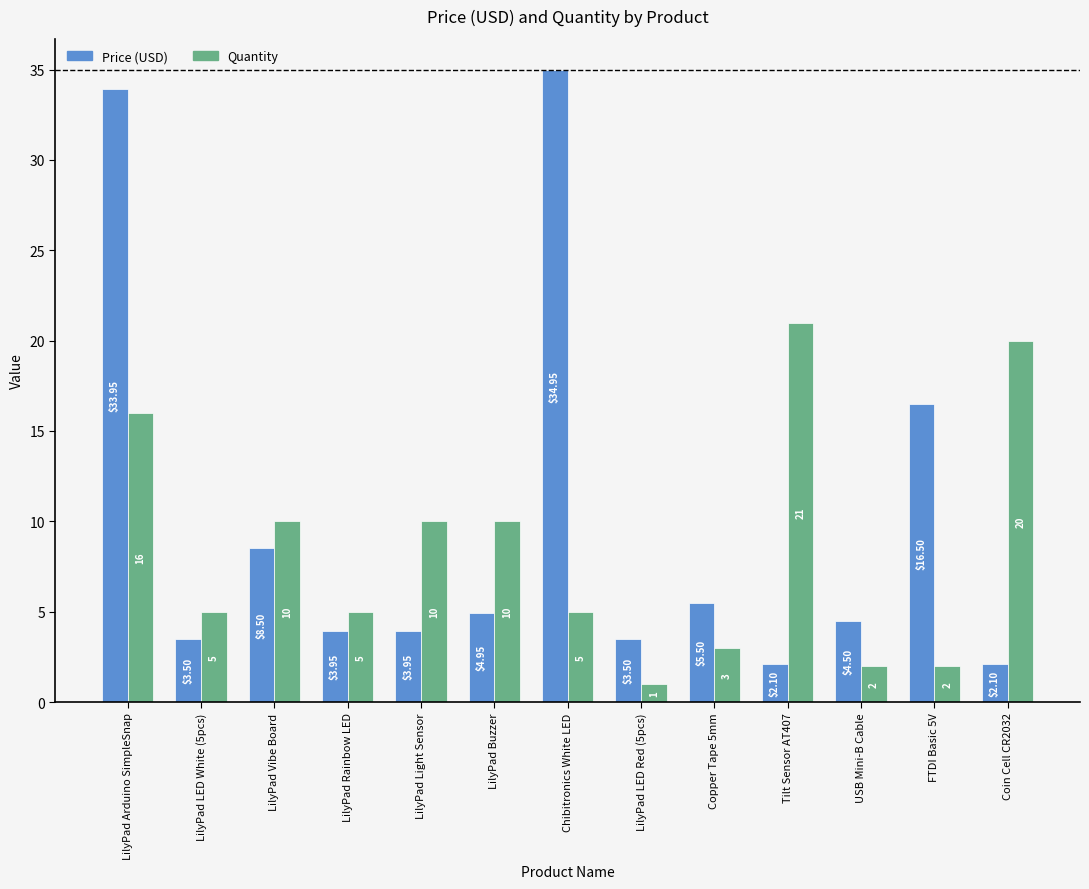

Which series has the largest range (max minus min)?

Price (USD)